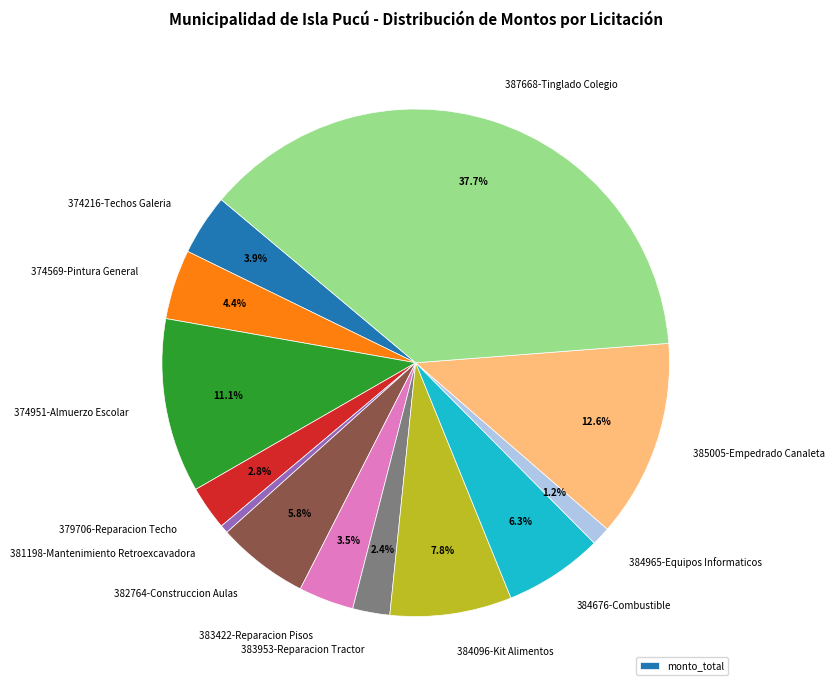

To the nearest percent, what is the difference between the 381198-Mantenimiento Retroexcavadora and 379706-Reparacion Techo slice percentages?

2%